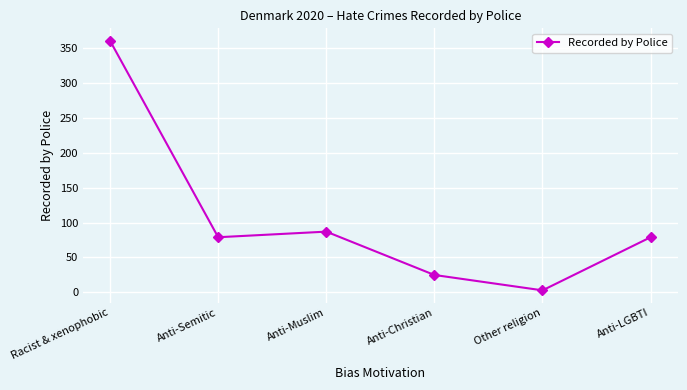

How many values are below 79?

2